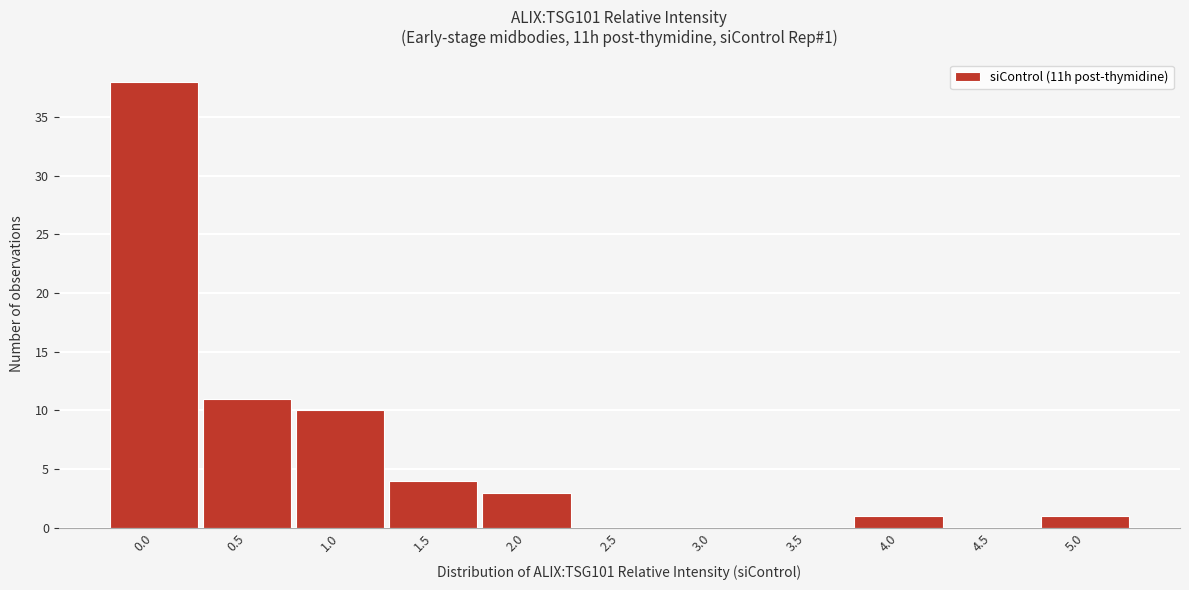

Reading left to right, extract all data points from this chart.

0.0=38	0.5=11	1.0=10	1.5=4	2.0=3	2.5=0	3.0=0	3.5=0	4.0=1	4.5=0	5.0=1